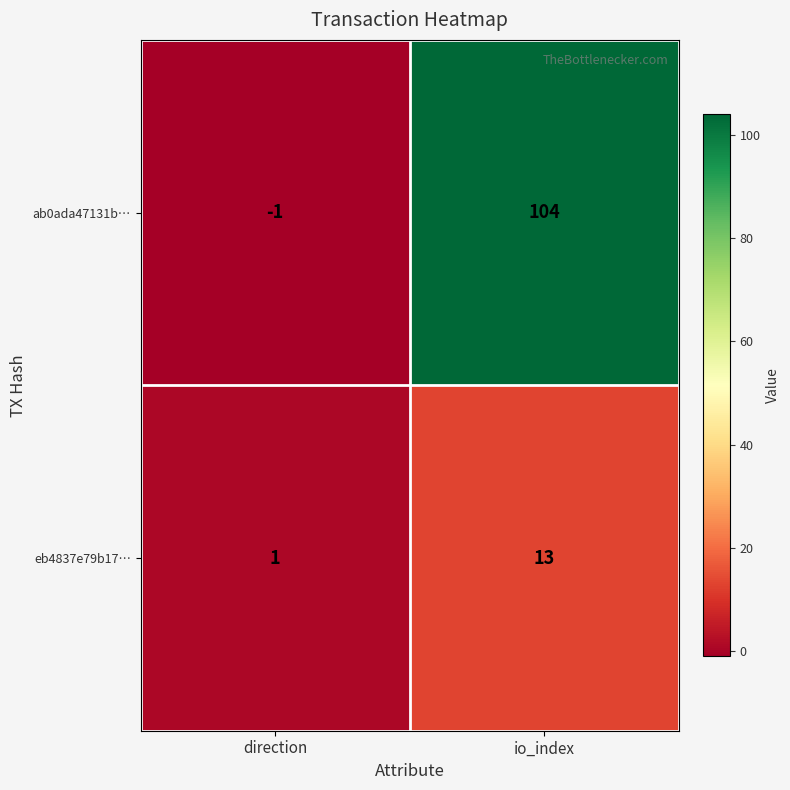

Reading left to right, transcribe all the data shown in this chart.

ab0ada47131b…: -1	104
eb4837e79b17…: 1	13